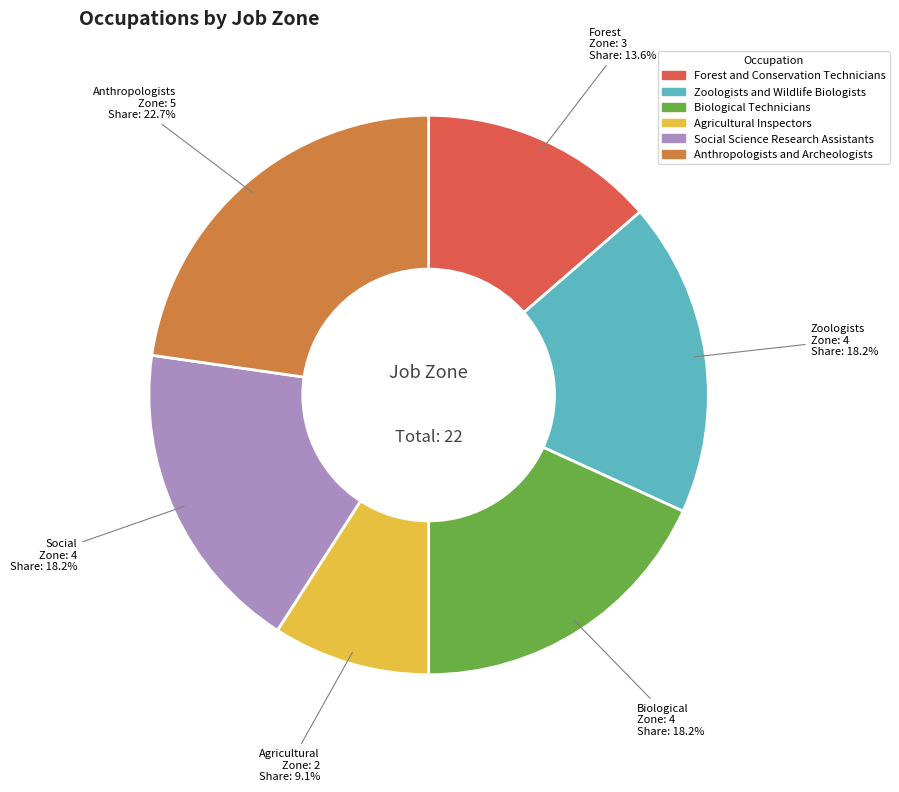

To the nearest percent, what percentage of the pie is Social Science Research Assistants?

18%